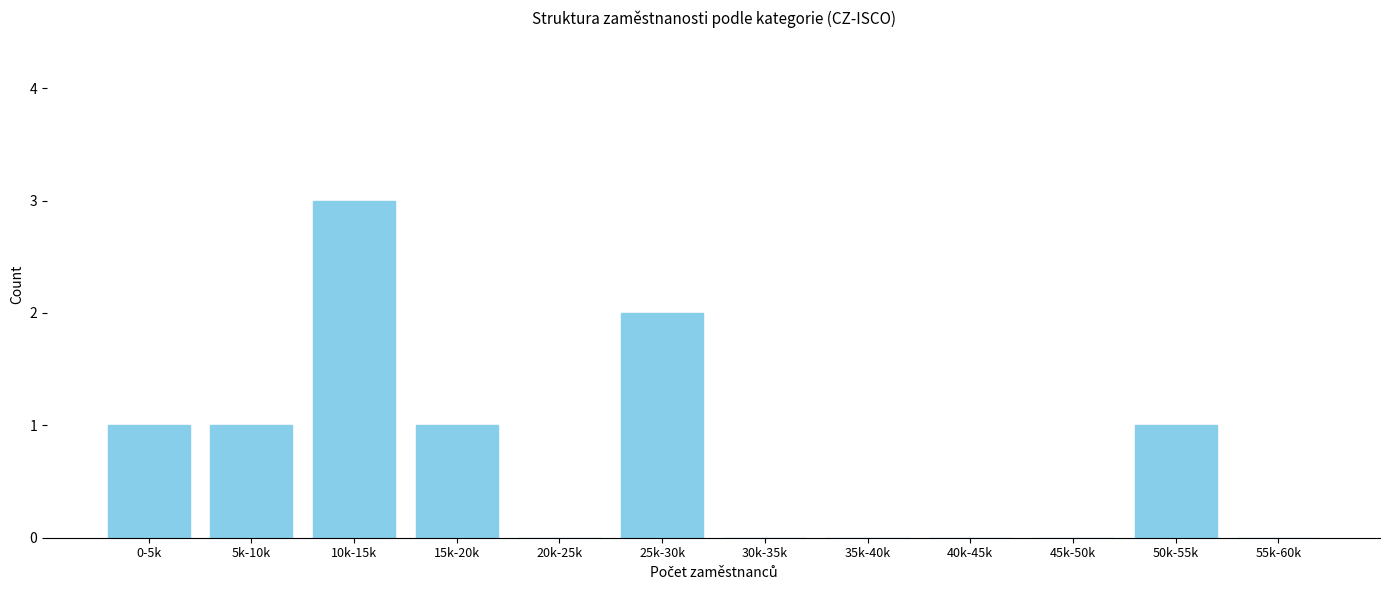

Reading left to right, list all the values displayed in this chart.

0-5k=1	5k-10k=1	10k-15k=3	15k-20k=1	20k-25k=0	25k-30k=2	30k-35k=0	35k-40k=0	40k-45k=0	45k-50k=0	50k-55k=1	55k-60k=0